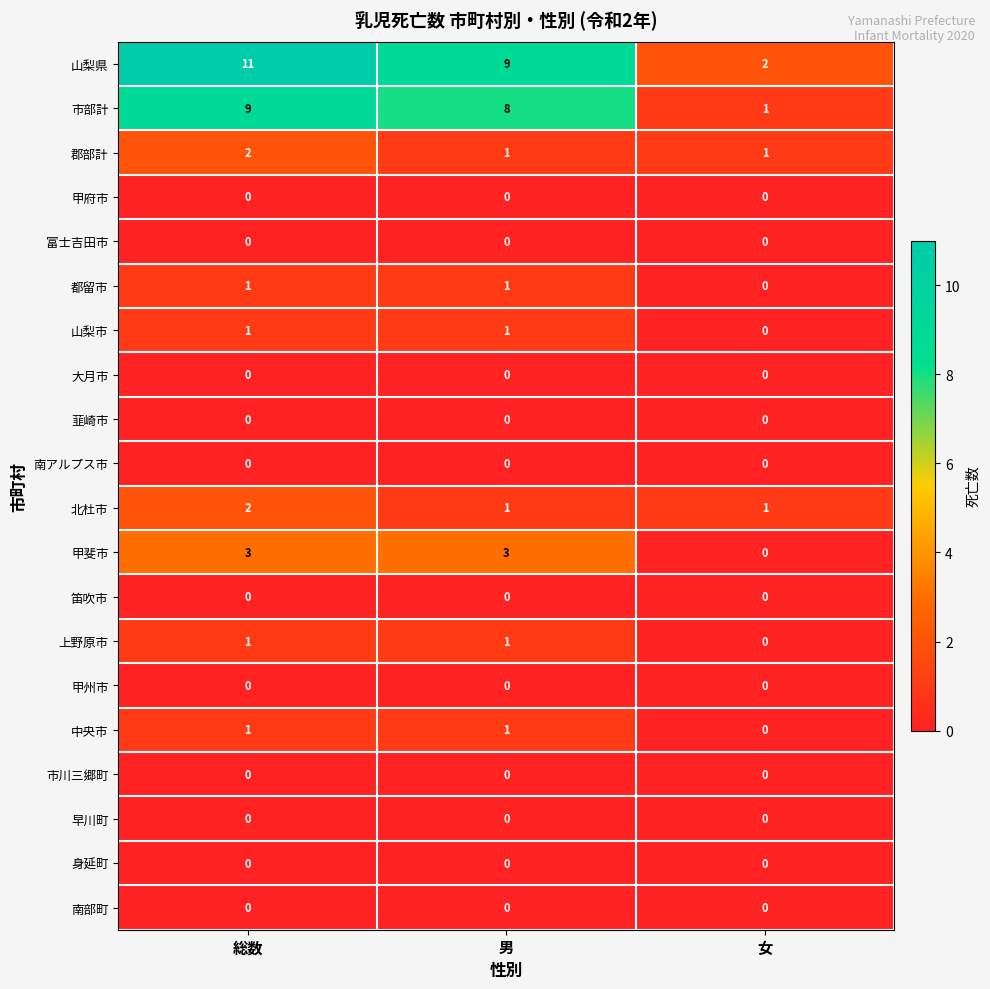

True or false: 中央市 has a value of 1 at 男.

True